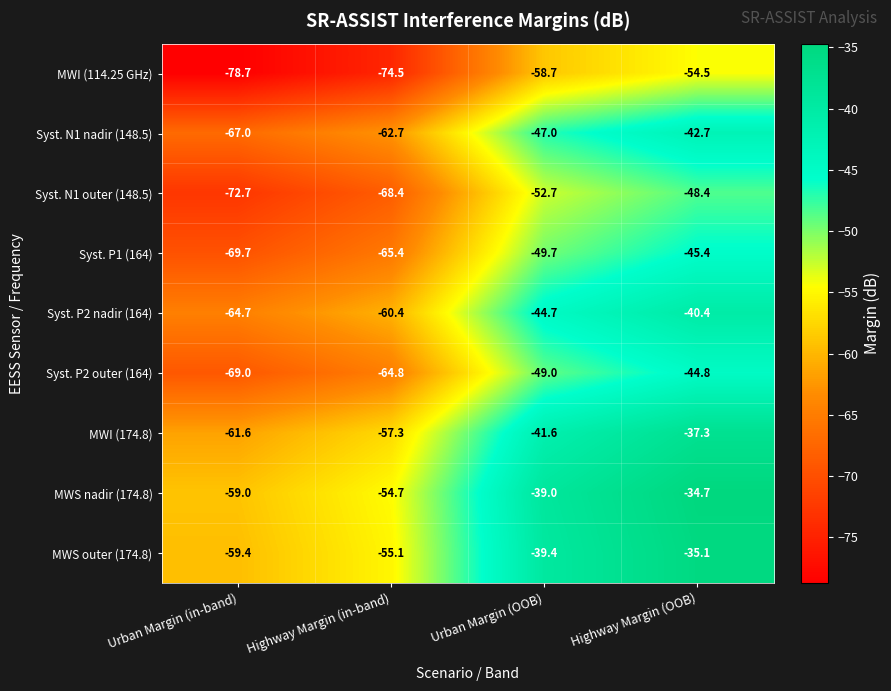

How many series are shown in this chart?

9